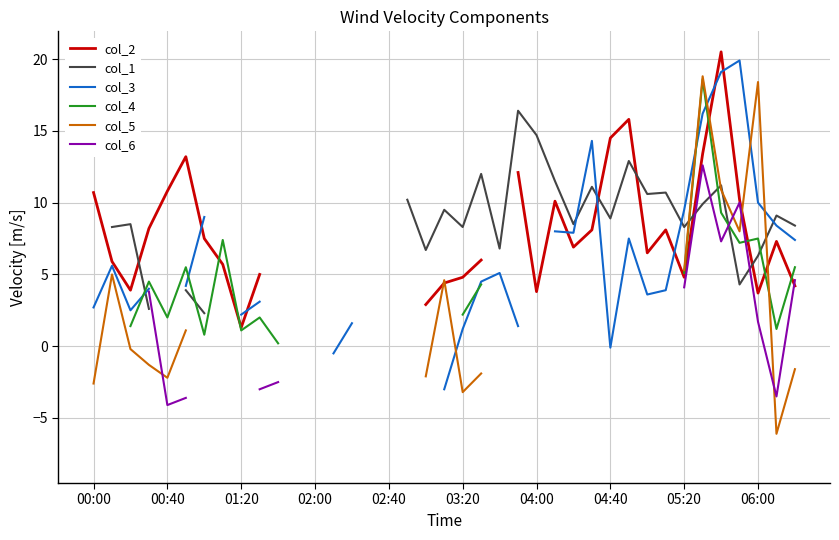

What is the value of the col_1 point at the 34th from the left?

9.9